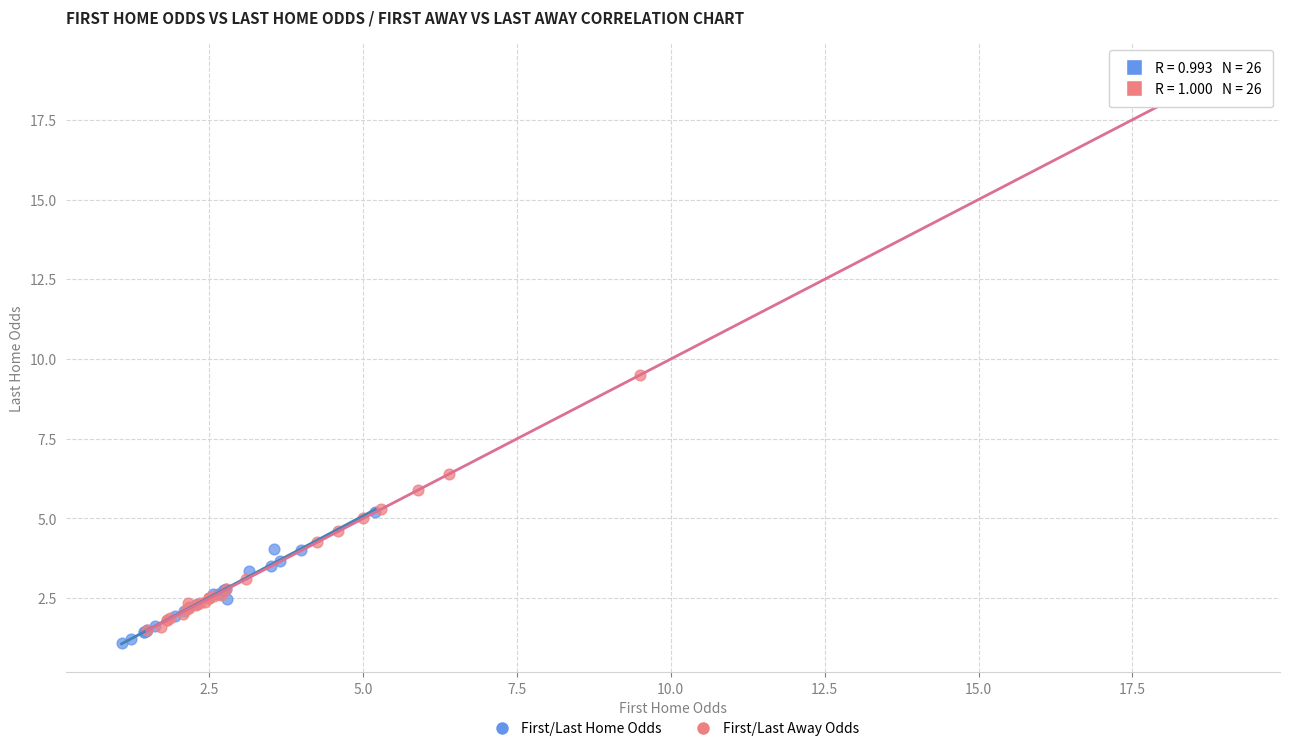

Which series has the widest spread of Y values?

First/Last Away Odds